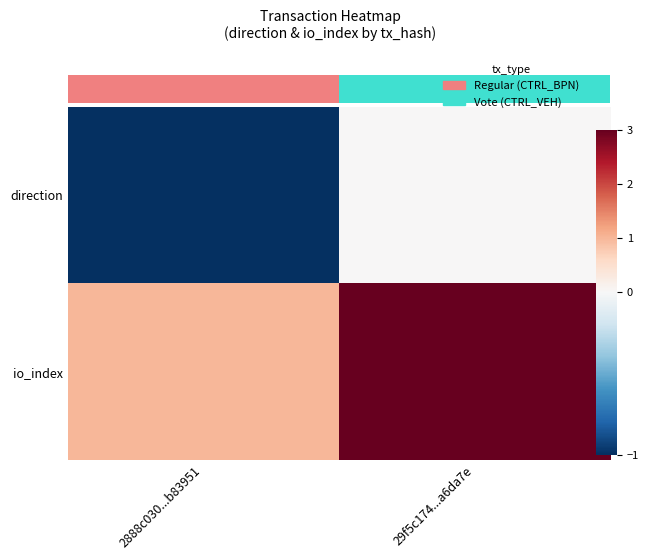

How many direction values are between -1 and 0?

2